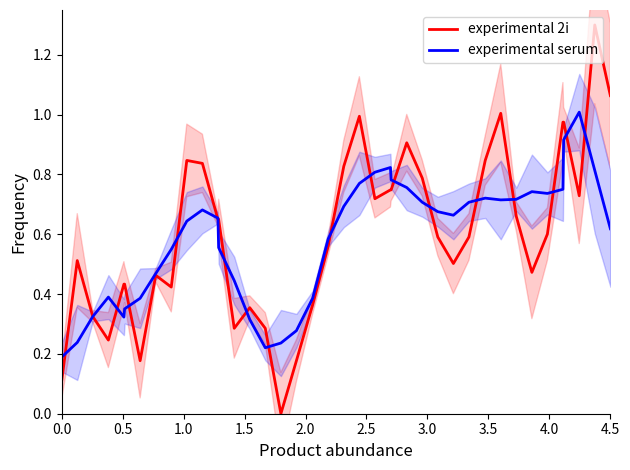

True or false: experimental 2i has a value of 1.8 at 4.5.

False